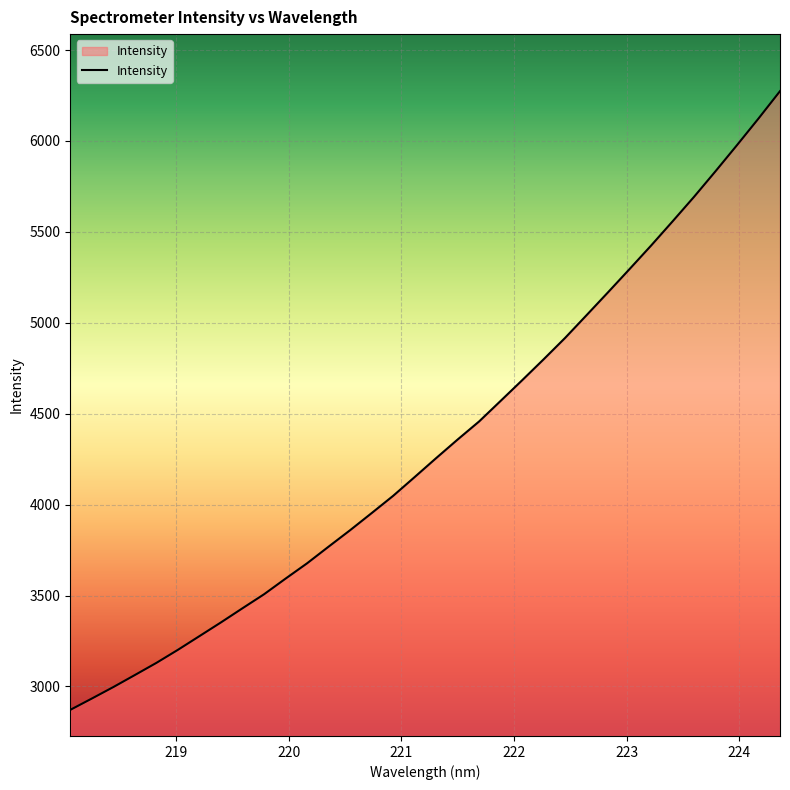

What is the maximum value shown in the chart?

6274.0